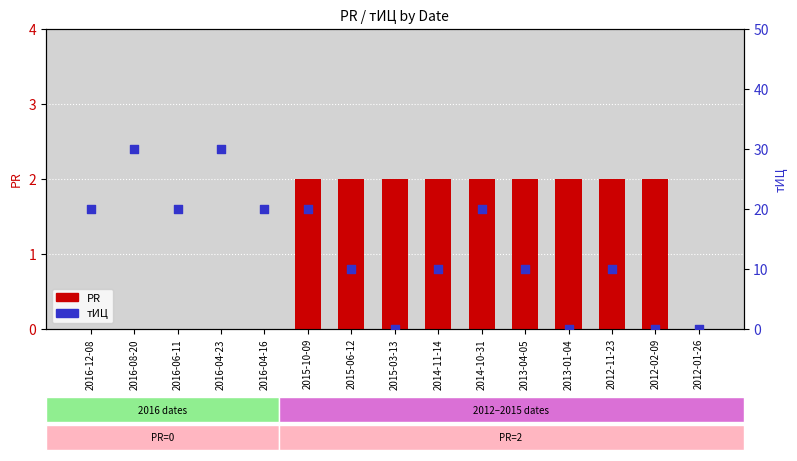

Which series reaches the minimum Y coordinate?

PR